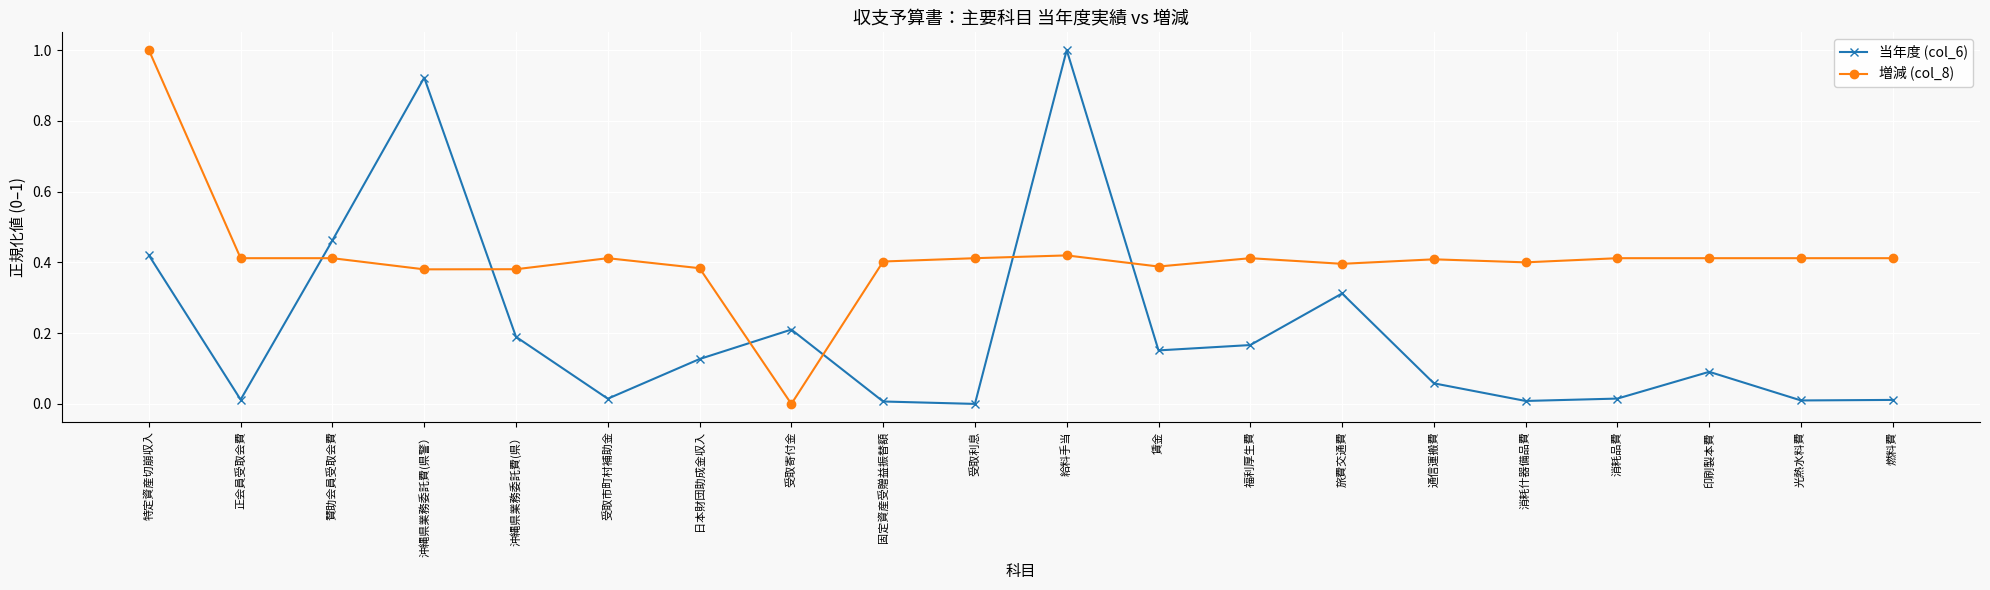

Where is the first local maximum for 当年度 (col_6)?

沖縄県業務委託費(県警）